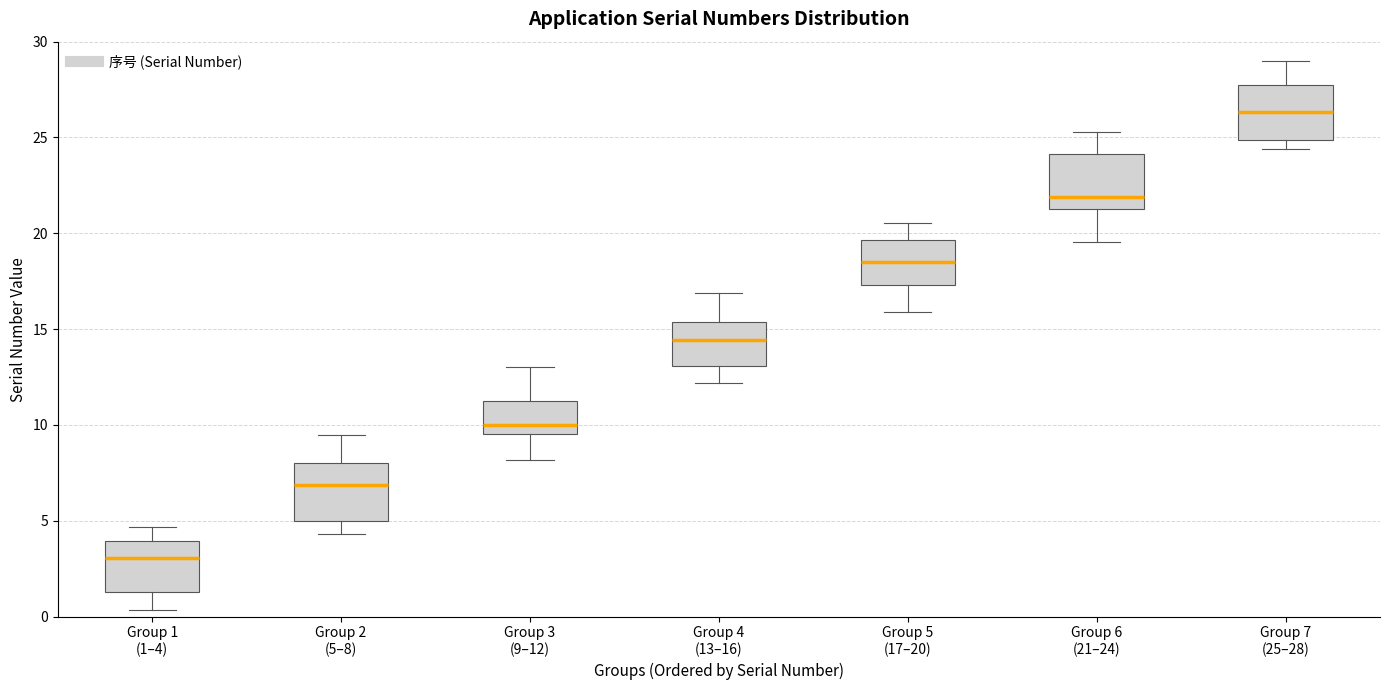

Reading left to right, transcribe this box plot: for each box, give where its median line is, the range the box spans, and where its two whiskers end, as read against the y-axis. The values are not printed on the chart, so give them approximately, as read against the axis.

Group 1 (1–4): median 3.0, box 1.5 to 4.0, whiskers 0.5 to 4.5
Group 2 (5–8): median 7.0, box 5.0 to 8.0, whiskers 4.5 to 9.5
Group 3 (9–12): median 10.0, box 9.5 to 11.0, whiskers 8.0 to 13.0
Group 4 (13–16): median 14.5, box 13.0 to 15.5, whiskers 12.0 to 17.0
Group 5 (17–20): median 18.5, box 17.5 to 19.5, whiskers 16.0 to 20.5
Group 6 (21–24): median 22.0, box 21.0 to 24.0, whiskers 19.5 to 25.5
Group 7 (25–28): median 26.5, box 25.0 to 28.0, whiskers 24.5 to 29.0